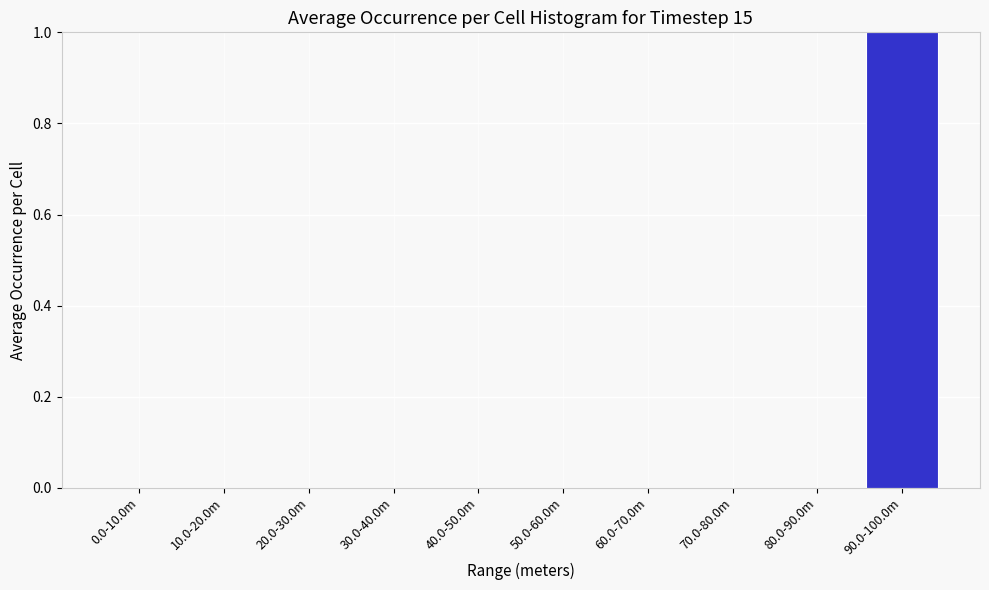

Reading left to right, transcribe all the data shown in this chart.

0.0-10.0m=0	10.0-20.0m=0	20.0-30.0m=0	30.0-40.0m=0	40.0-50.0m=0	50.0-60.0m=0	60.0-70.0m=0	70.0-80.0m=0	80.0-90.0m=0	90.0-100.0m=1